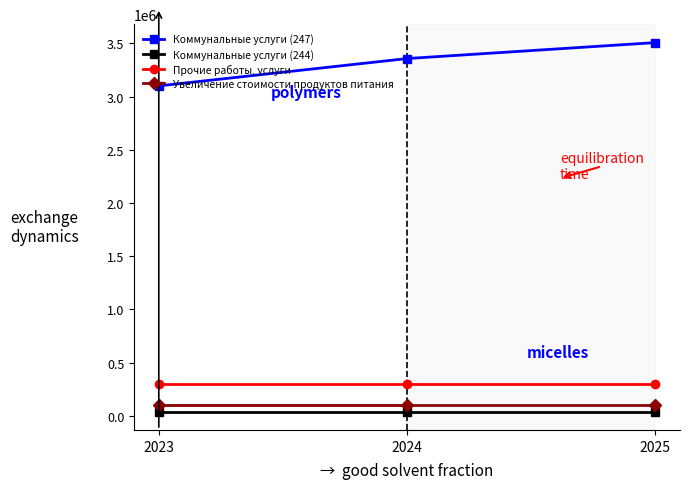

Which series changed the most between 2023 and 2025?

Коммунальные услуги (247)